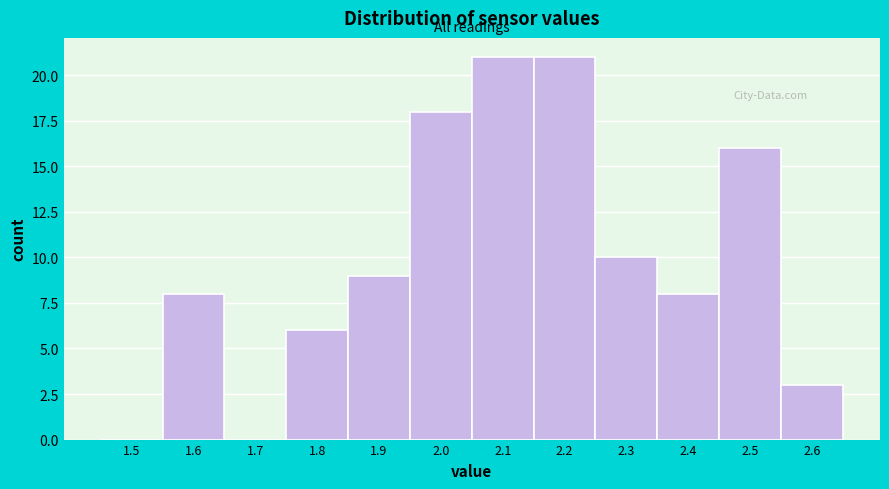

Reading left to right, what are all the values shown in this chart?

1.5=0	1.6=8	1.7=0	1.8=6	1.9=9	2.0=18	2.1=21	2.2=21	2.3=10	2.4=8	2.5=16	2.6=3